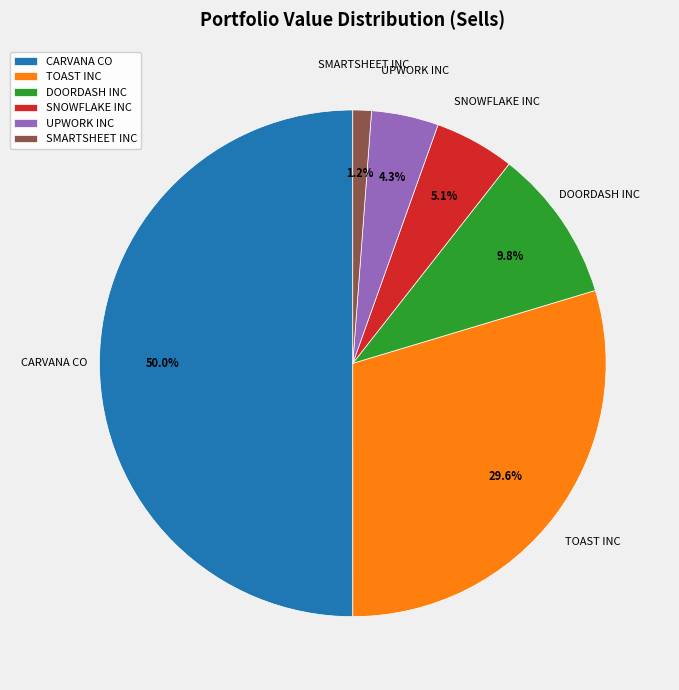

Between TOAST INC and UPWORK INC, which is larger?

TOAST INC